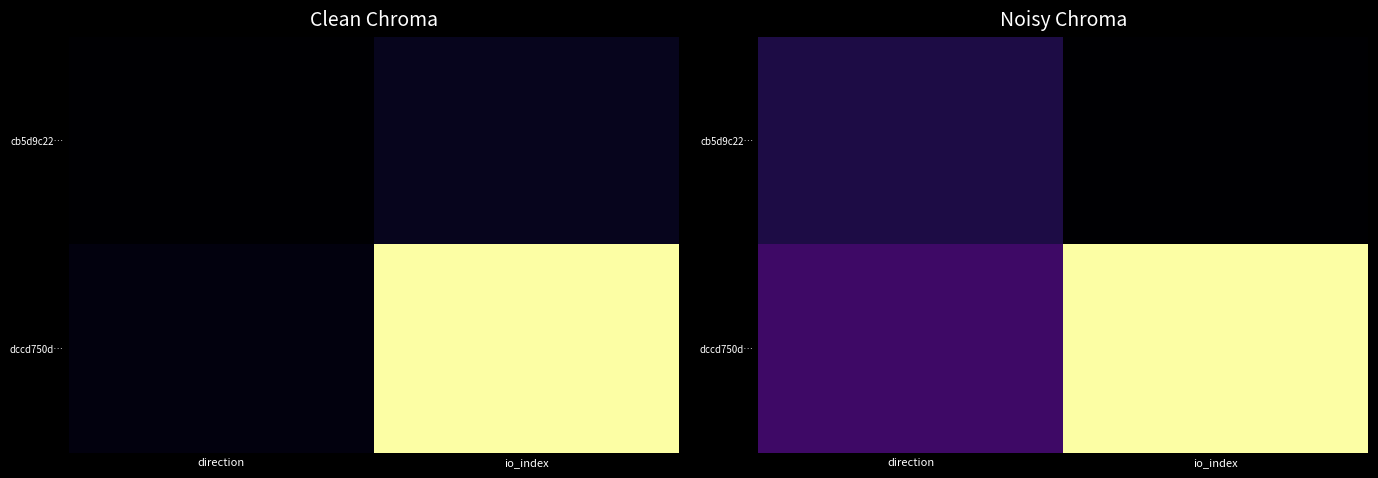

What is the average value of the dccd750d… series?

0.6